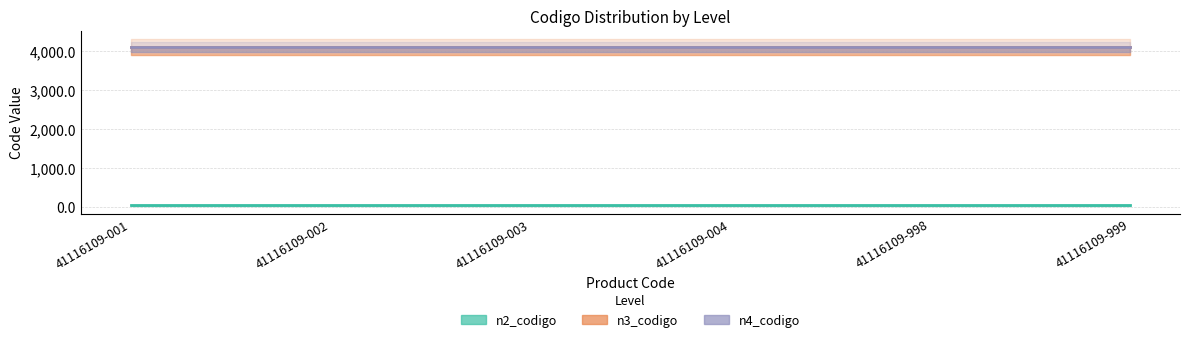

What is the spread (max minus min) of values at 41116109-002?

4070.5